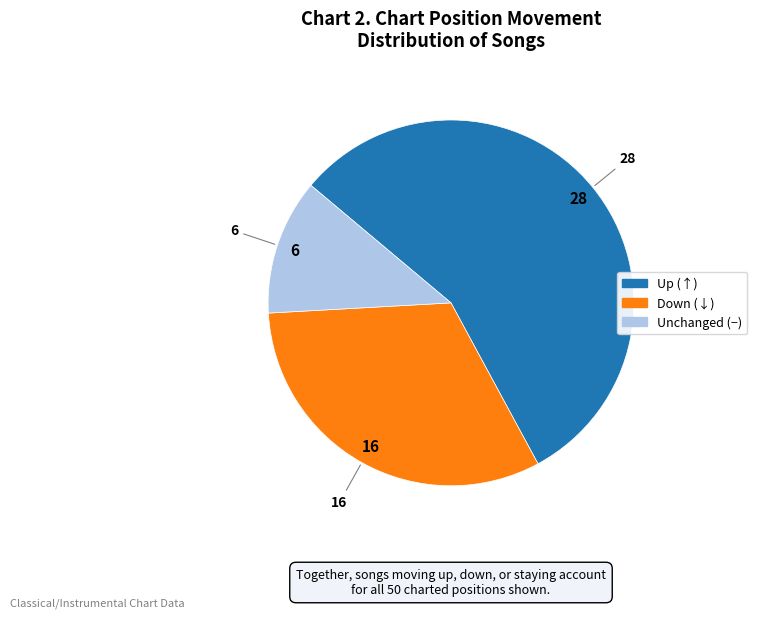

Is there any slice that represents more than half of the pie?

Yes